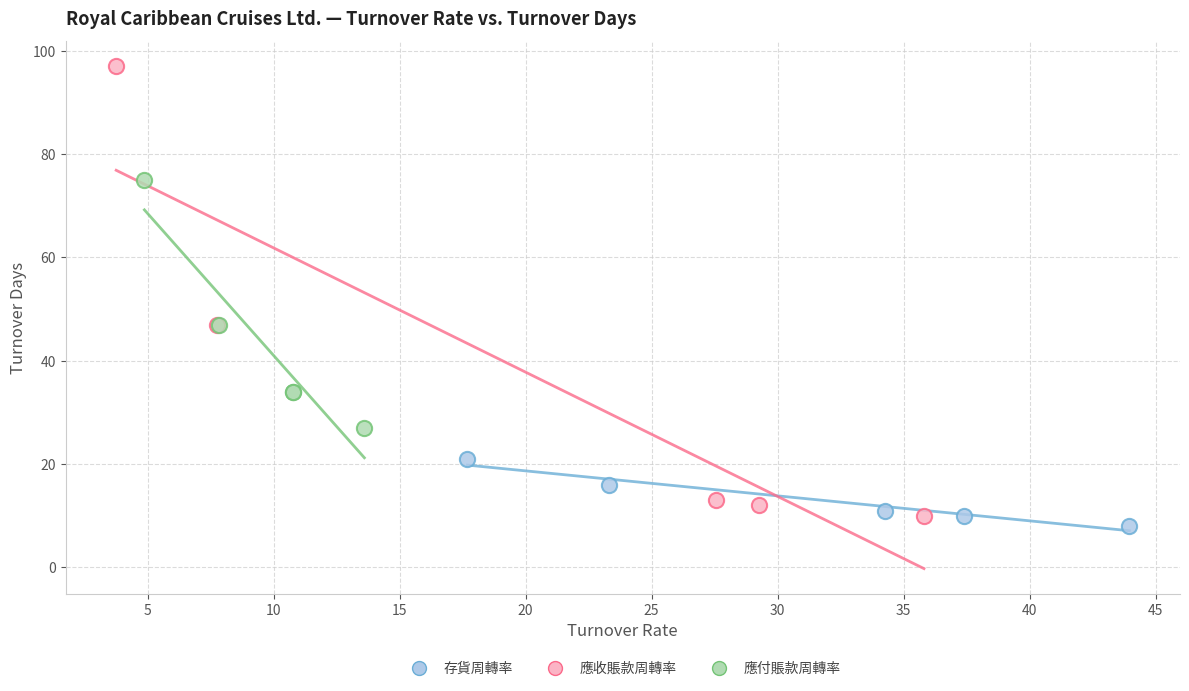

Which series has the widest spread of Y values?

應收賬款周轉率